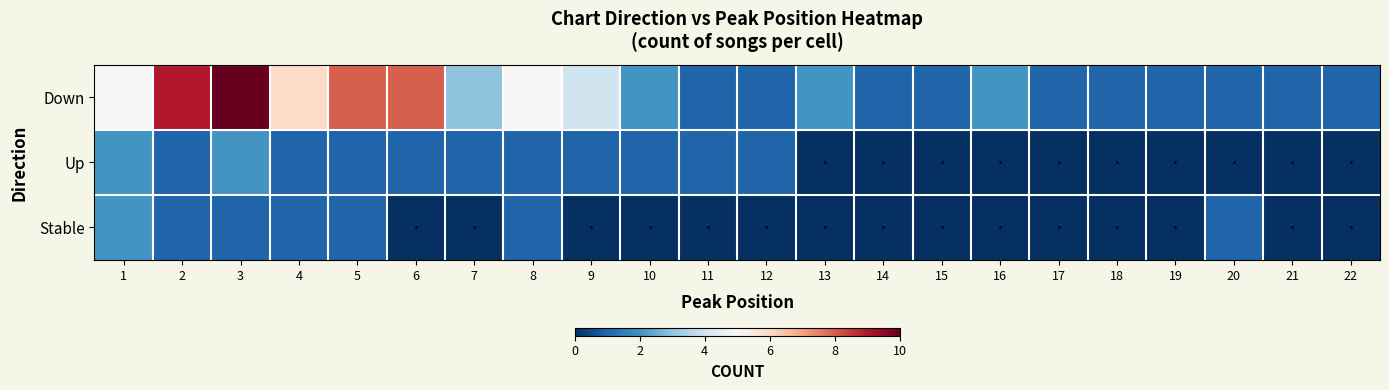

At 16, list the series in order from smallest to largest.

Up, Stable, Down